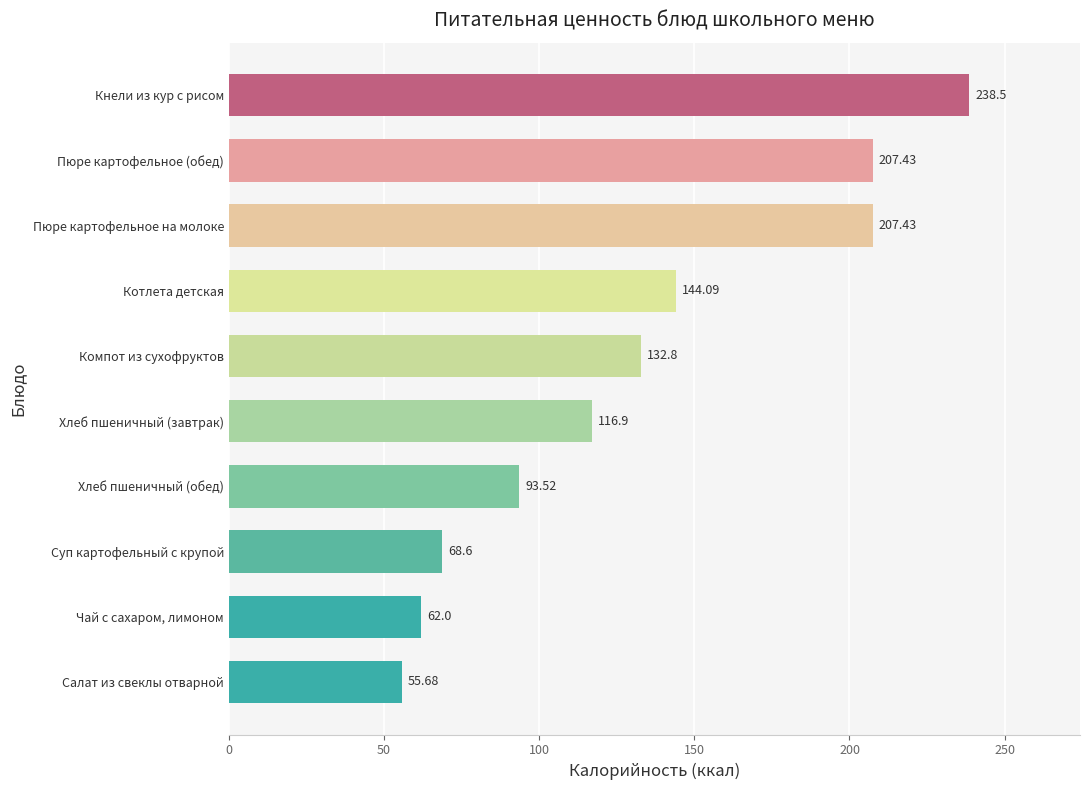

What is the difference between the maximum and minimum values?

182.8